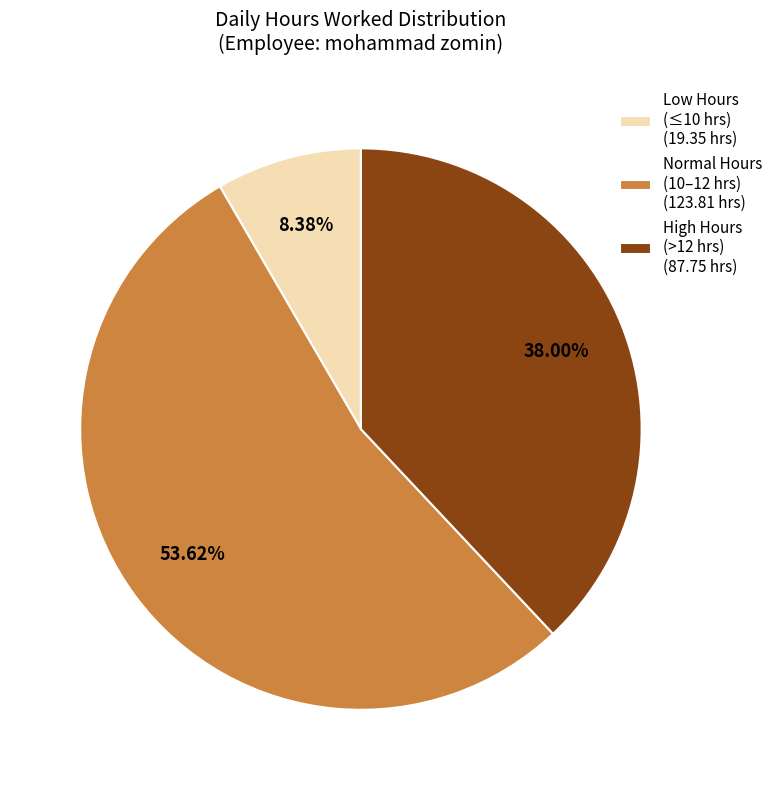

To the nearest percent, what is the difference between the largest and smallest slice percentages?

45%